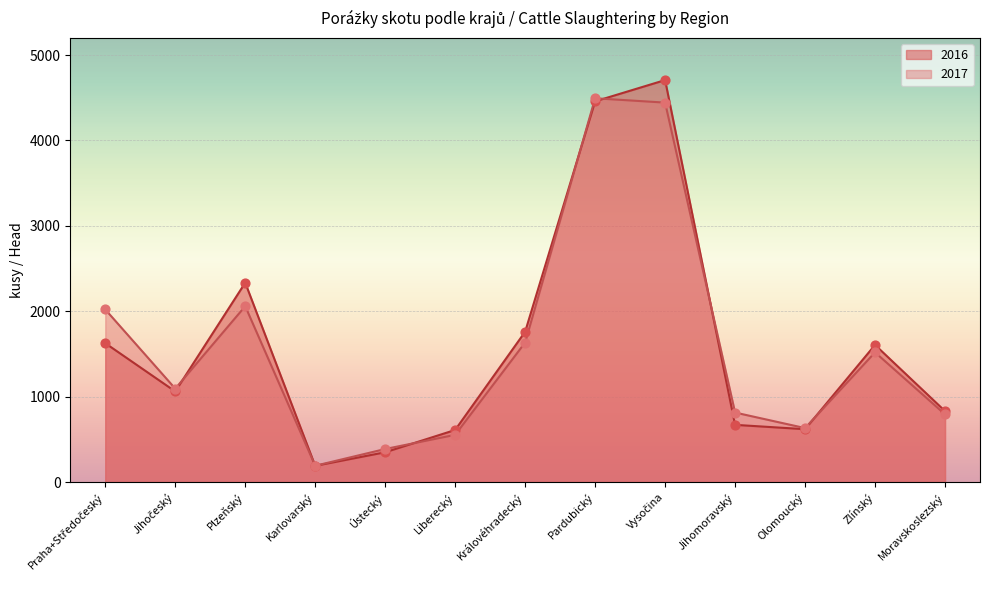

What is the total value across all series at Ústecký?

736